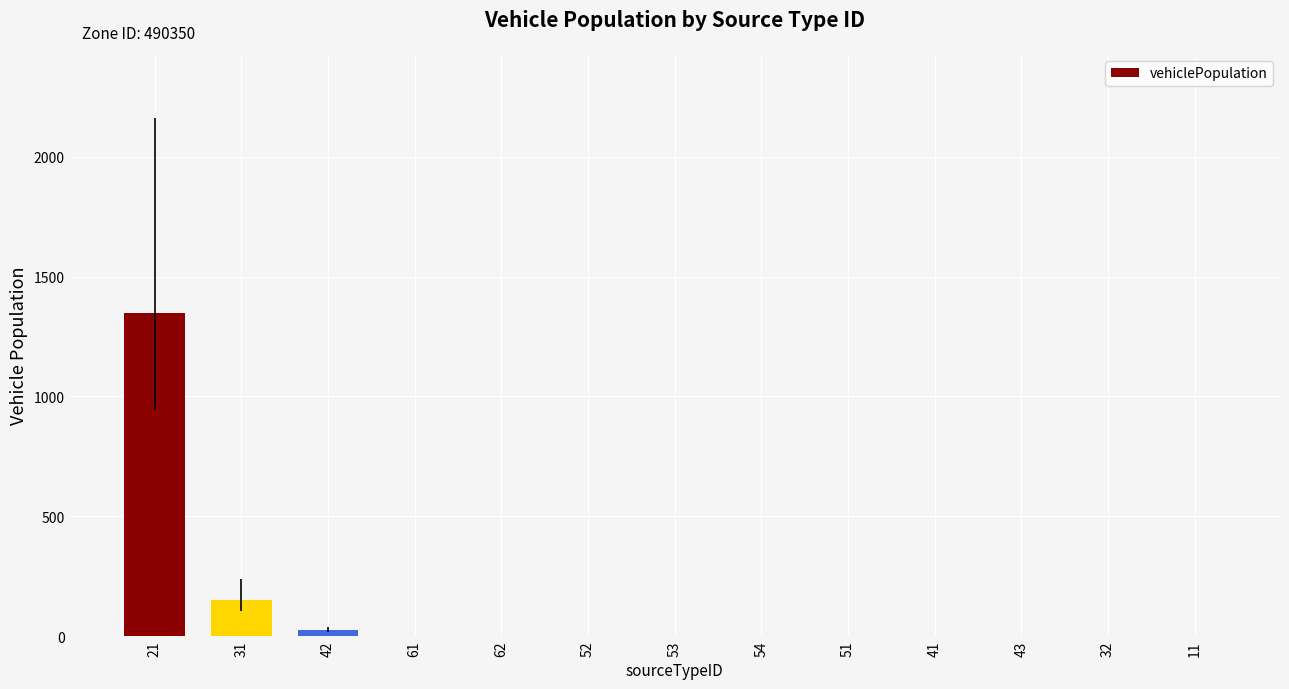

At which label is the value closest to 675?

31